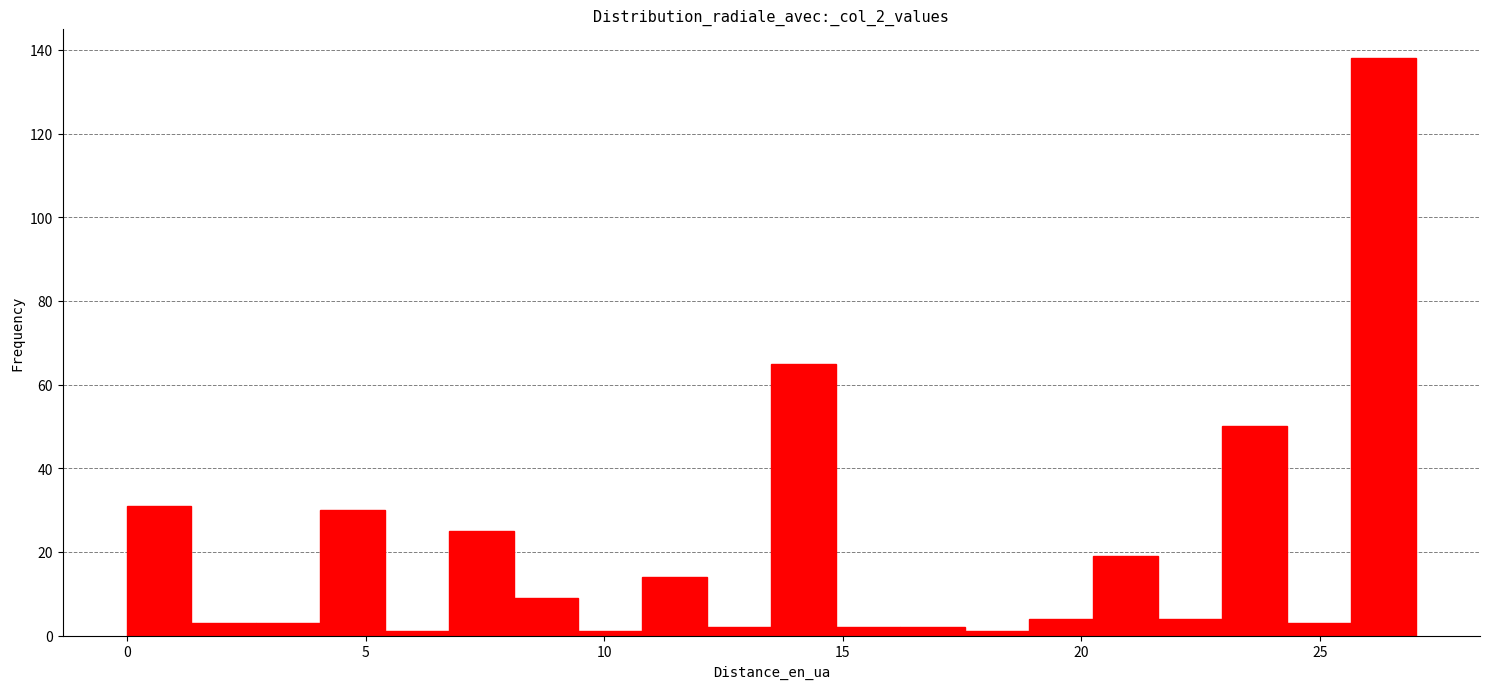

Read against the x-axis, roughly where is the centre of the tallest bar?

26.5